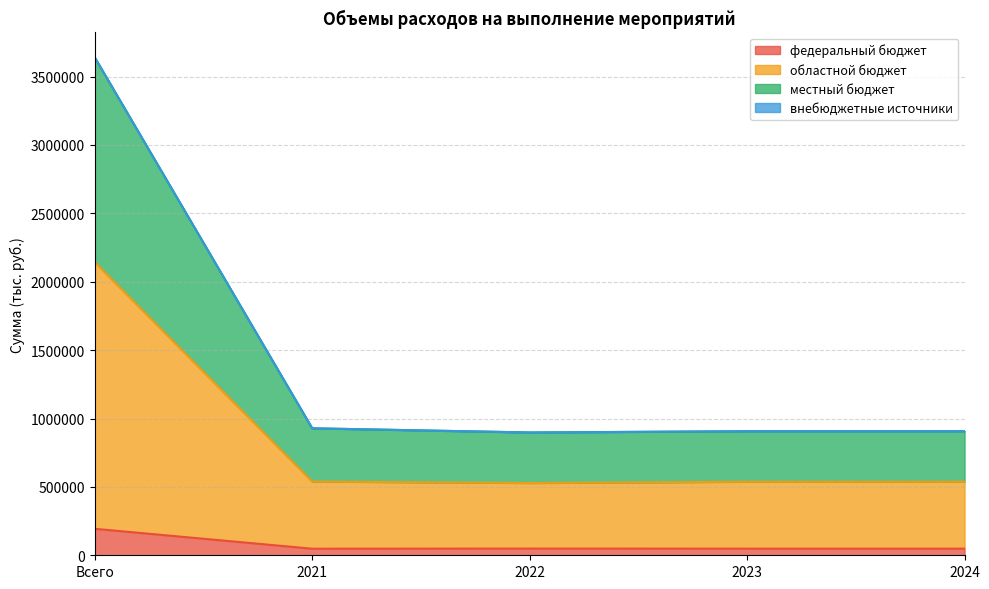

What is the difference between the highest and lowest values at 2021?

880593.1